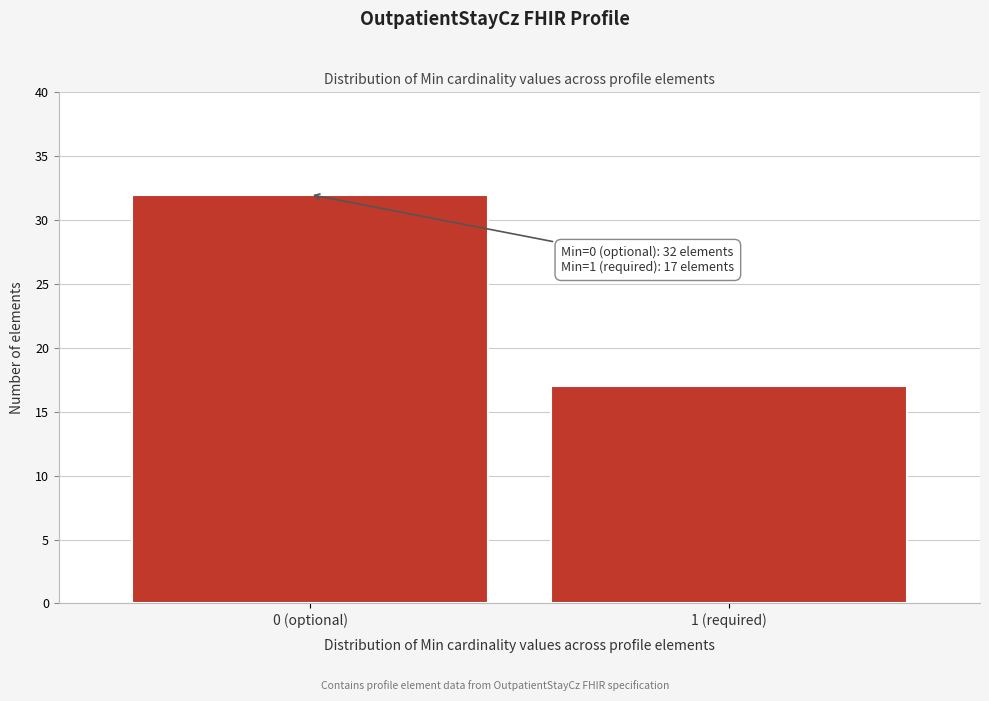

Reading left to right, what are all the values shown in this chart?

0 (optional)=32	1 (required)=17